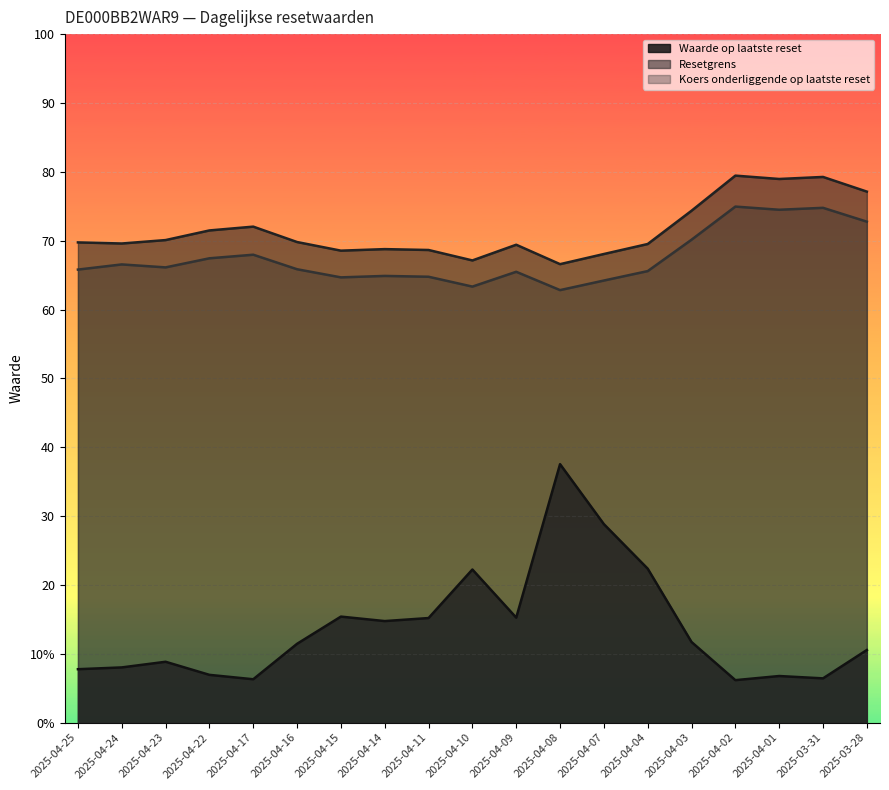

The Koers onderliggende op laatste reset series shows 113.9 at 2025-04-15. True or false?

False